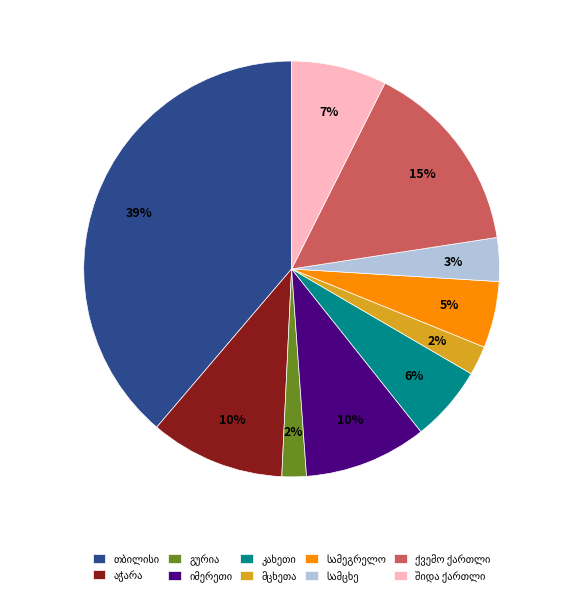

Does any single category account for the majority?

No